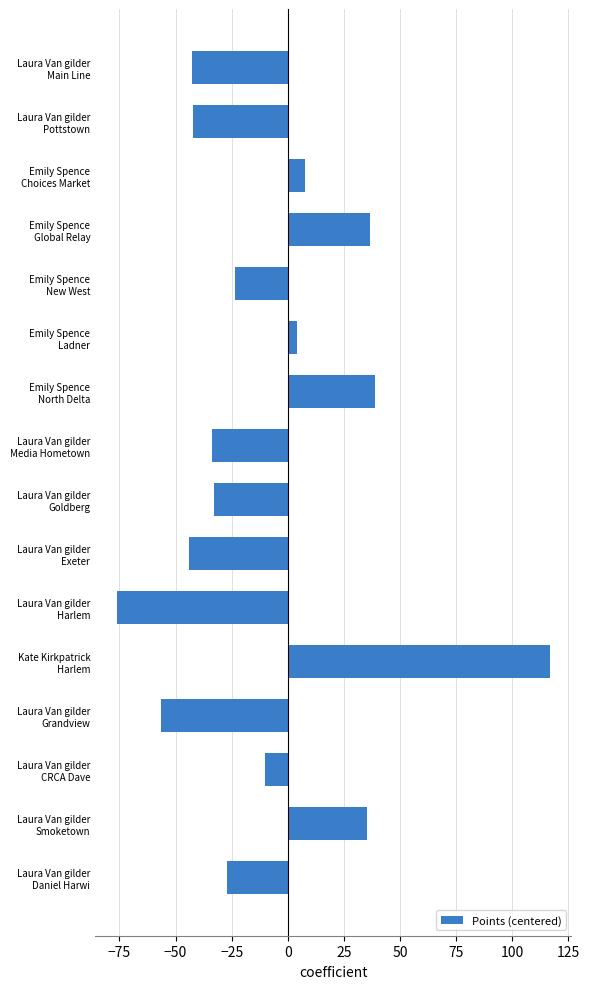

What is the smallest value displayed?

-76.2